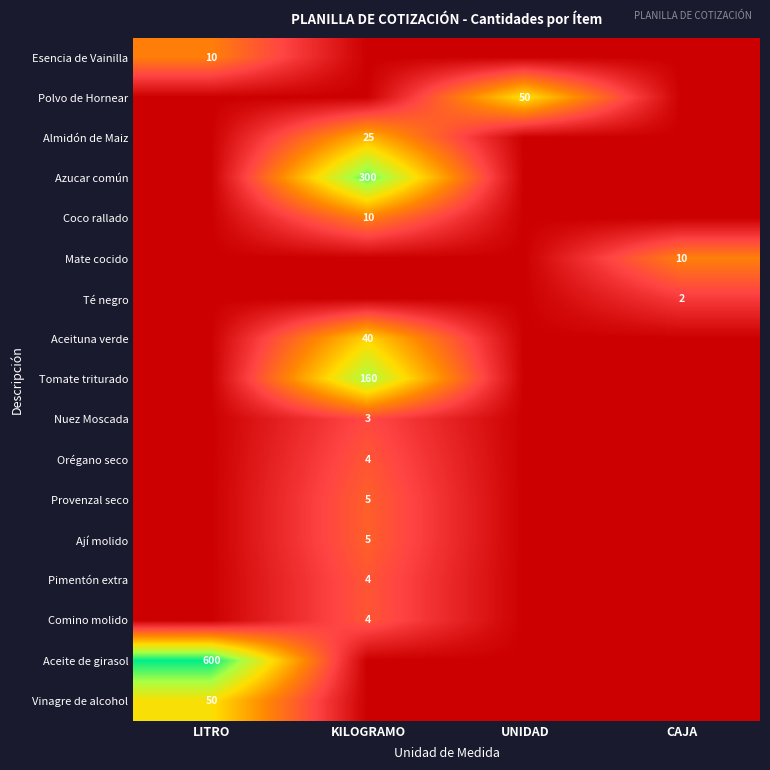

True or false: Coco rallado has a value of 7 at KILOGRAMO.

False